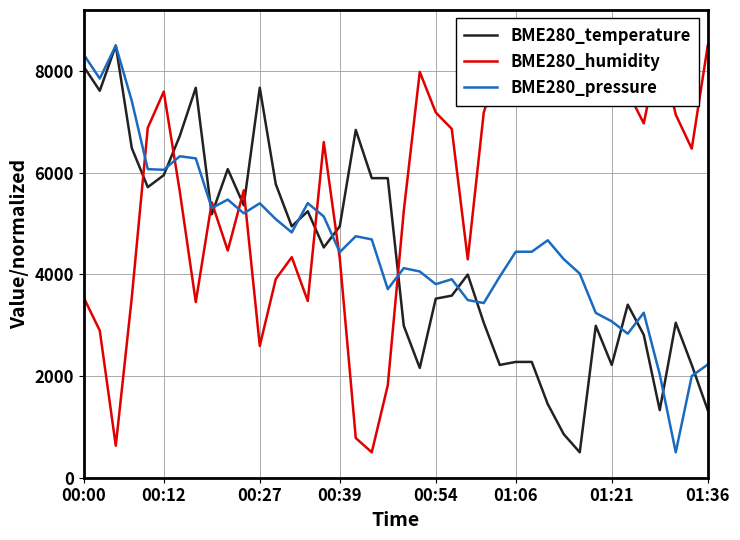

What position from the left is 18?

19